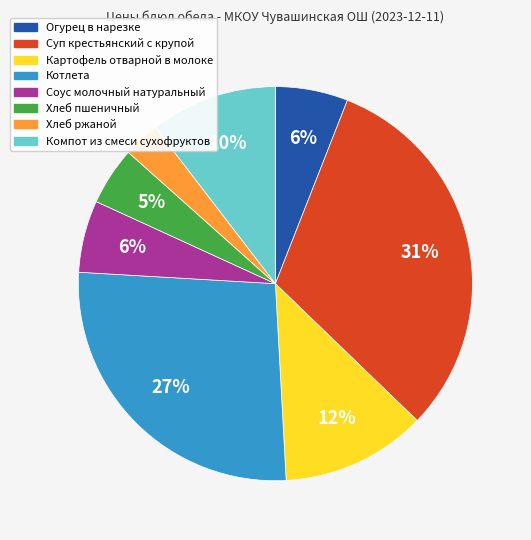

To the nearest percent, what percentage of the pie is Огурец в нарезке?

6%